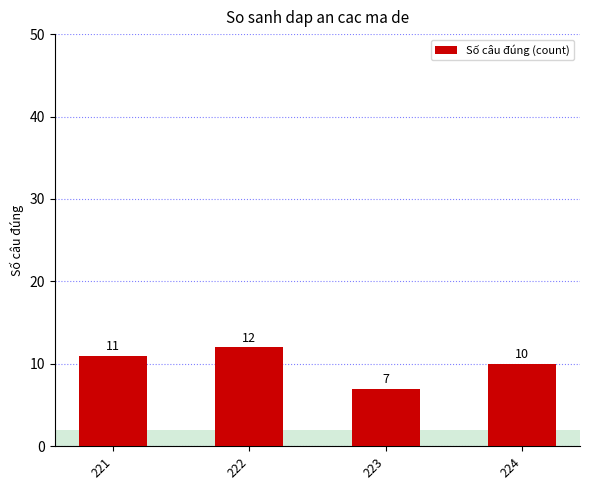

What is the maximum value shown in the chart?

12